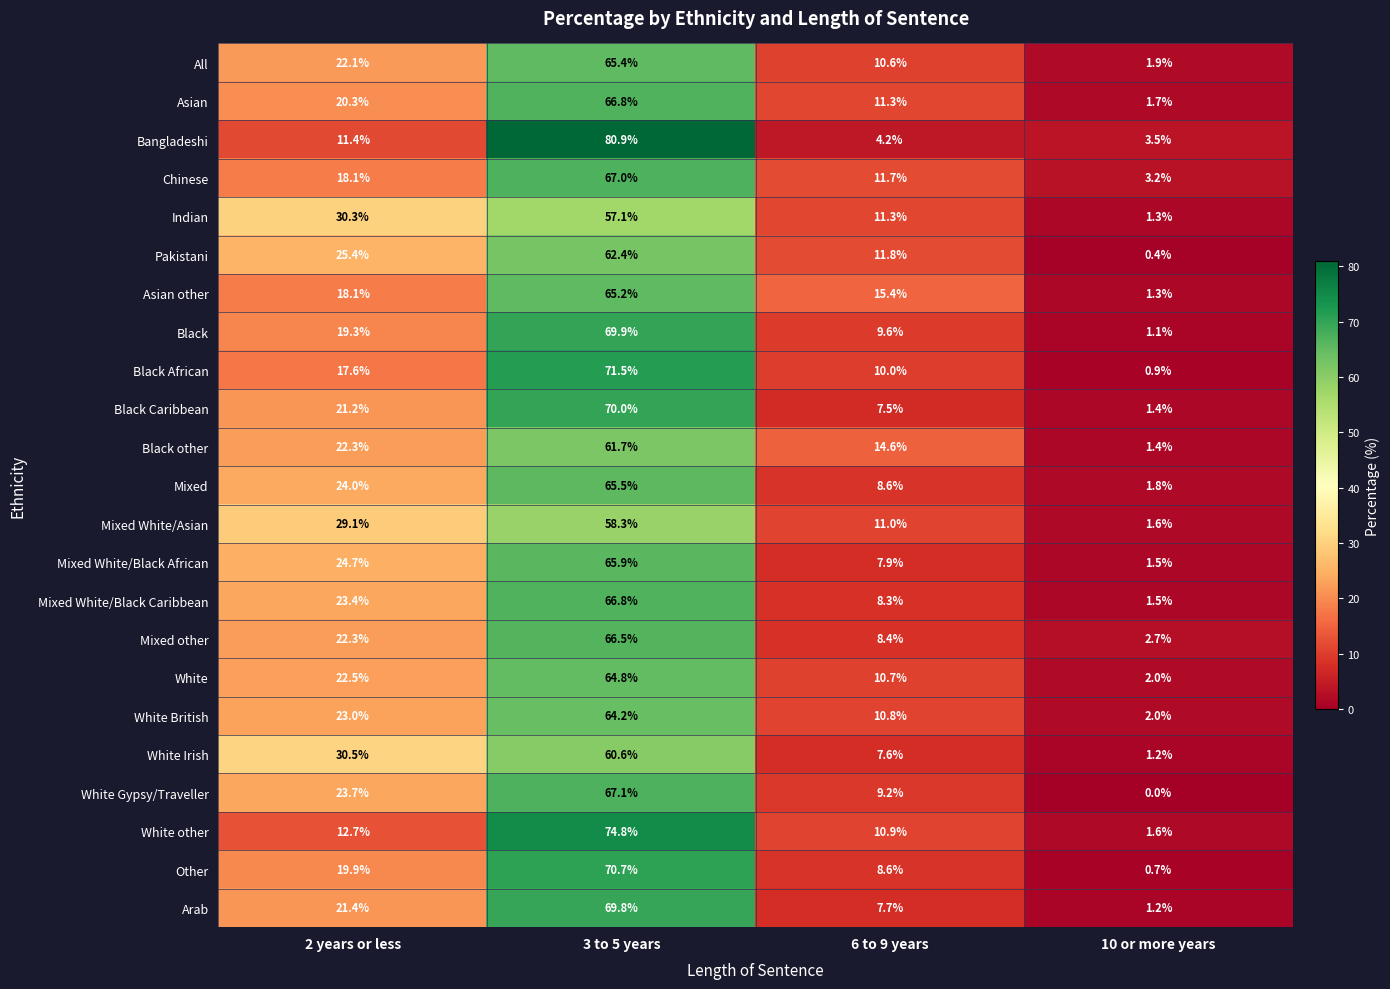

Count the number of data series in this chart.

23